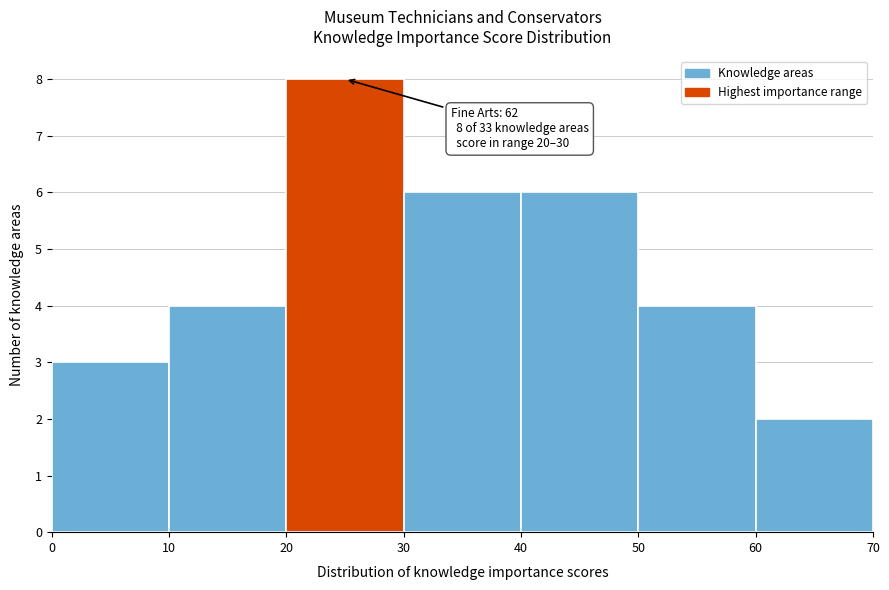

Which range on the x-axis has the tallest bar?

20 to 30